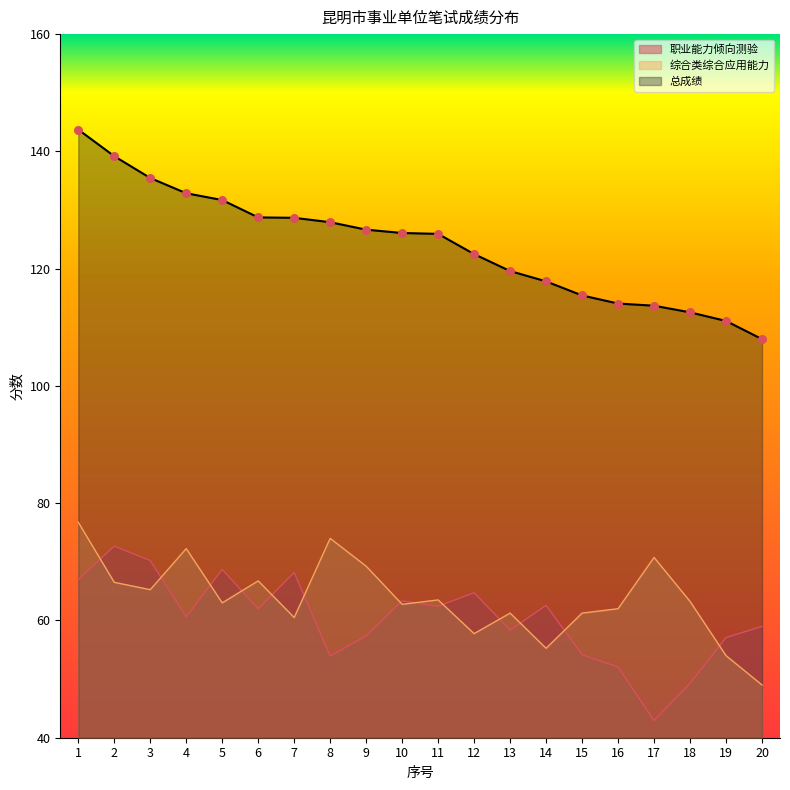

What are all the series names shown in the legend?

职业能力倾向测验, 综合类综合应用能力, 总成绩